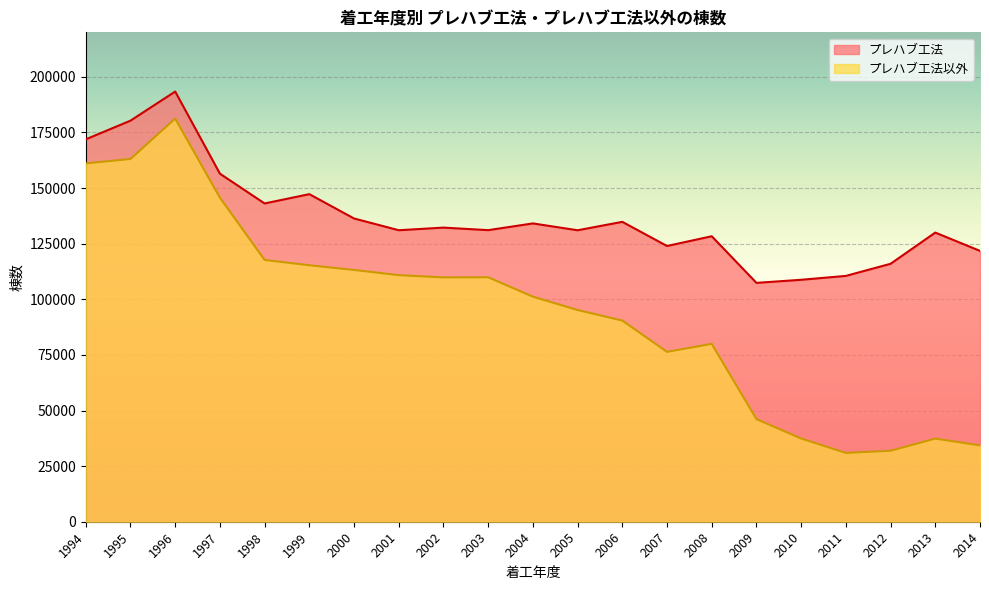

Reading left to right, what are all the values shown in this chart?

プレハブ工法: 171896	180300	193381	156464	143076	147255	136321	131035	132216	131072	134100	131023	134809	123950	128332	107373	108763	110506	115957	129978	121752
プレハブ工法以外: 161074	163074	181220	145683	117685	115295	113179	110849	109826	109895	101179	95170	90432	76357	79954	46126	37403	30924	31888	37374	34297